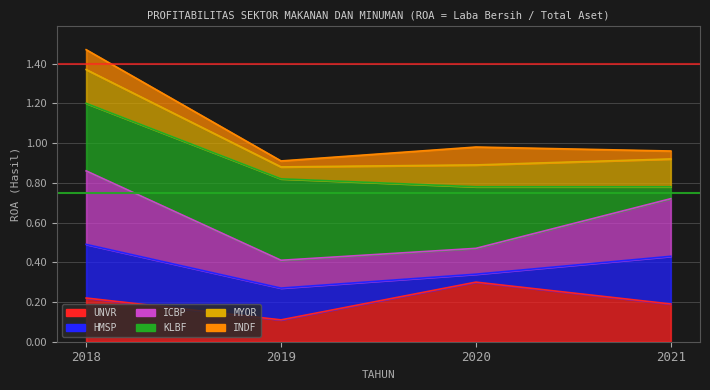

What is the difference between the second highest and second lowest values in the ICBP series?

0.2